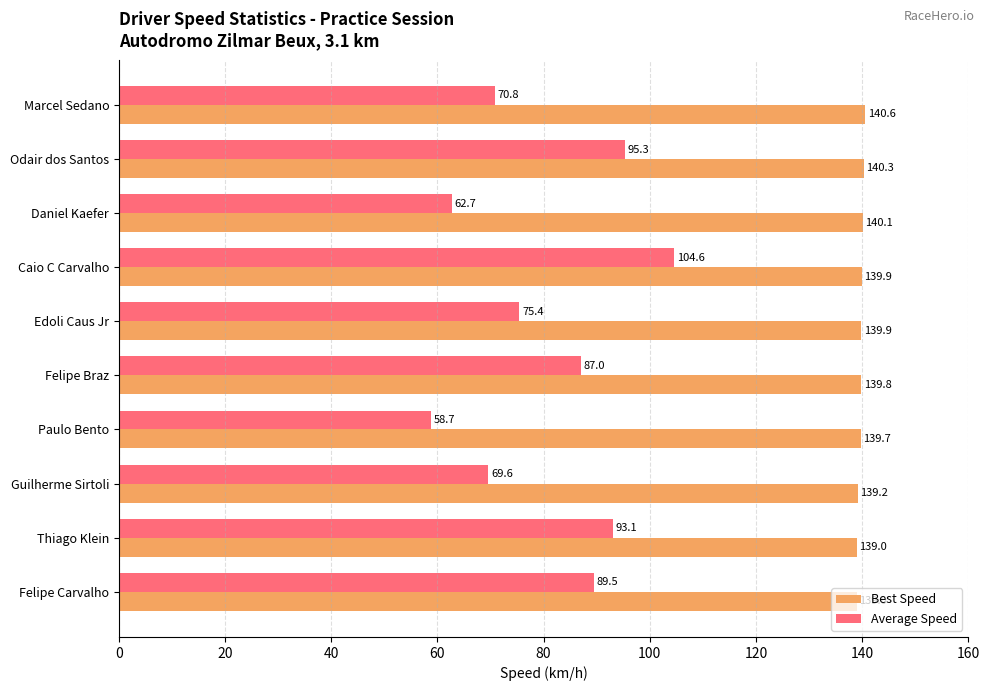

What is the difference between the maximum and minimum values in the Best Speed series?

1.6